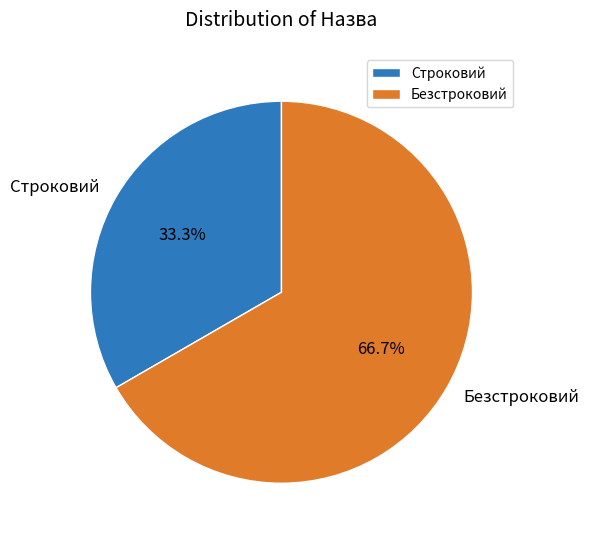

Rank the categories by value from highest to lowest.

Безстроковий, Строковий